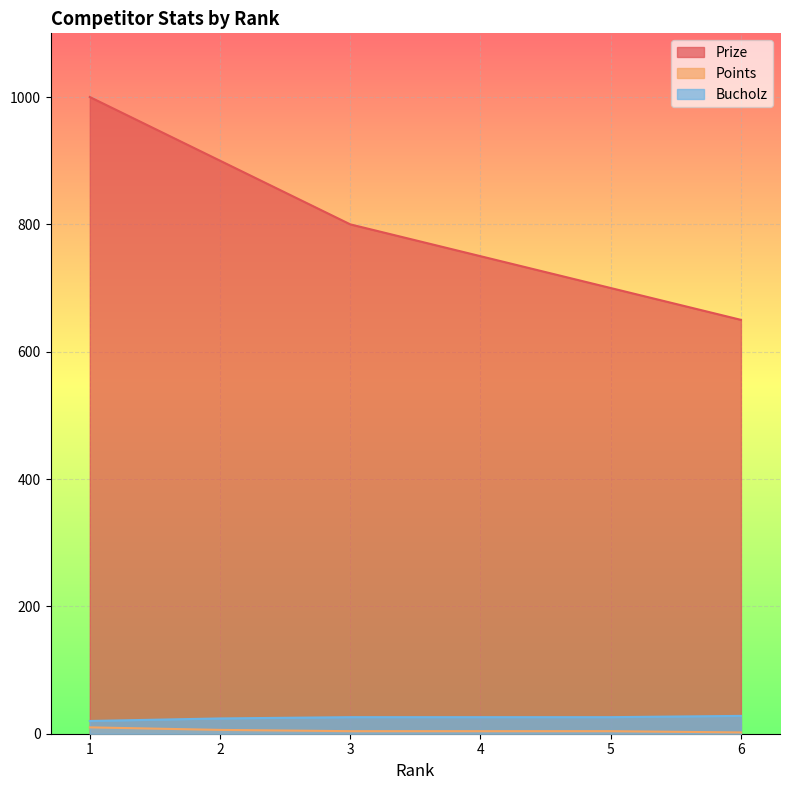

The Points series shows 7 at 3. True or false?

False